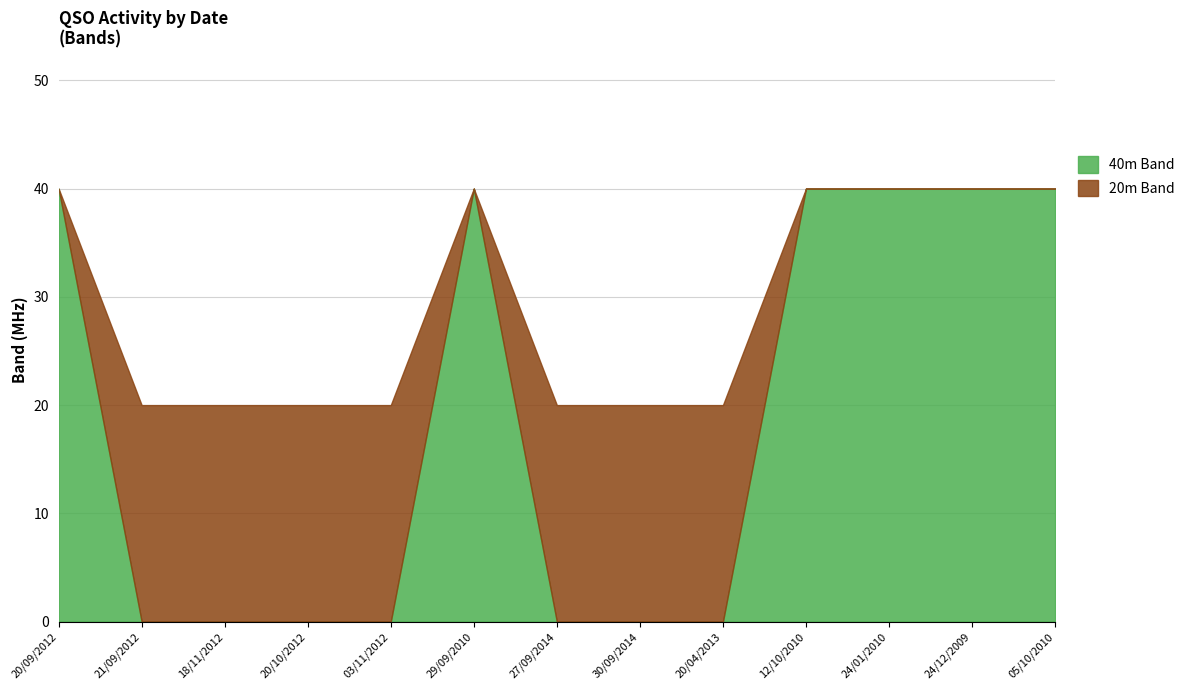

Which category has the highest value across all series?

20/09/2012